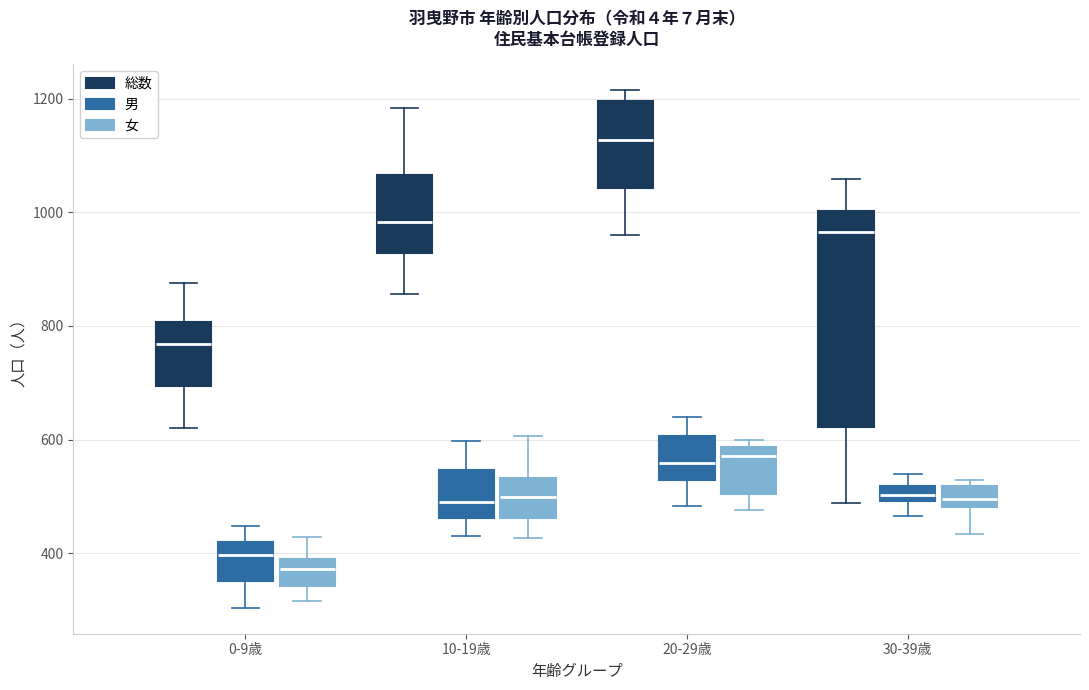

Where is the lower edge of the box for 20-29歳 (女) on the y-axis? The values are not printed on the chart, so give them approximately, as read against the axis.

500